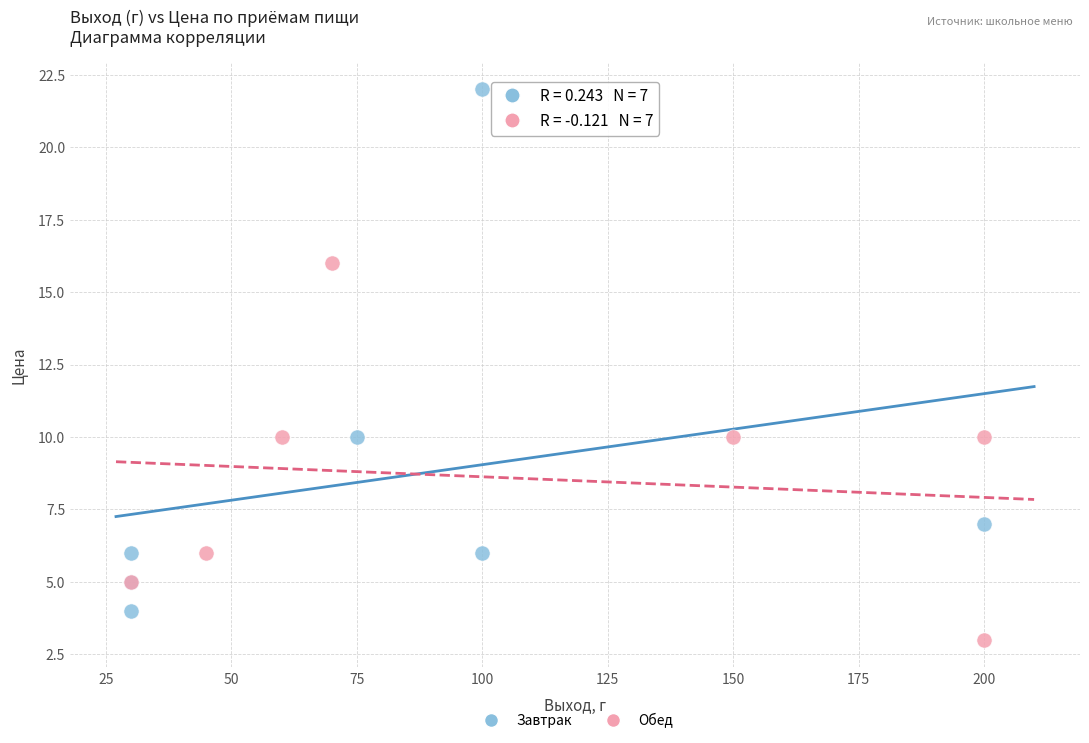

What are all the series names shown in the legend?

Завтрак, Обед